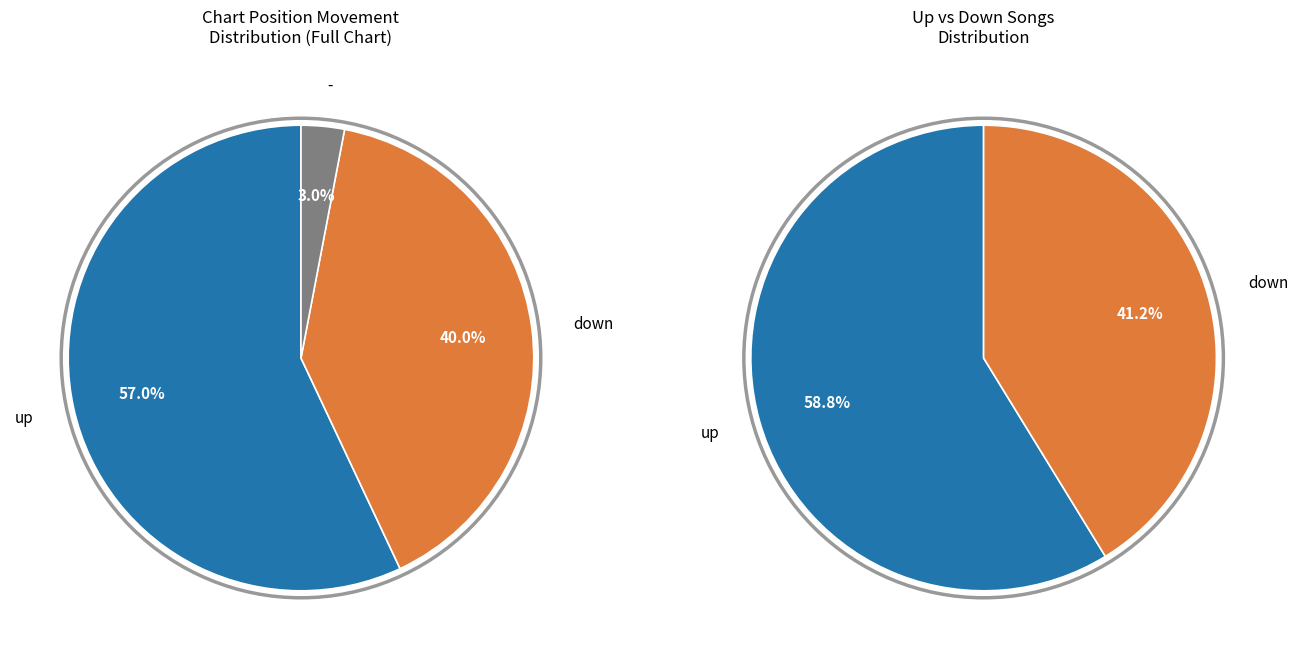

To the nearest percent, what is the difference between the largest and smallest slice percentages?

54%